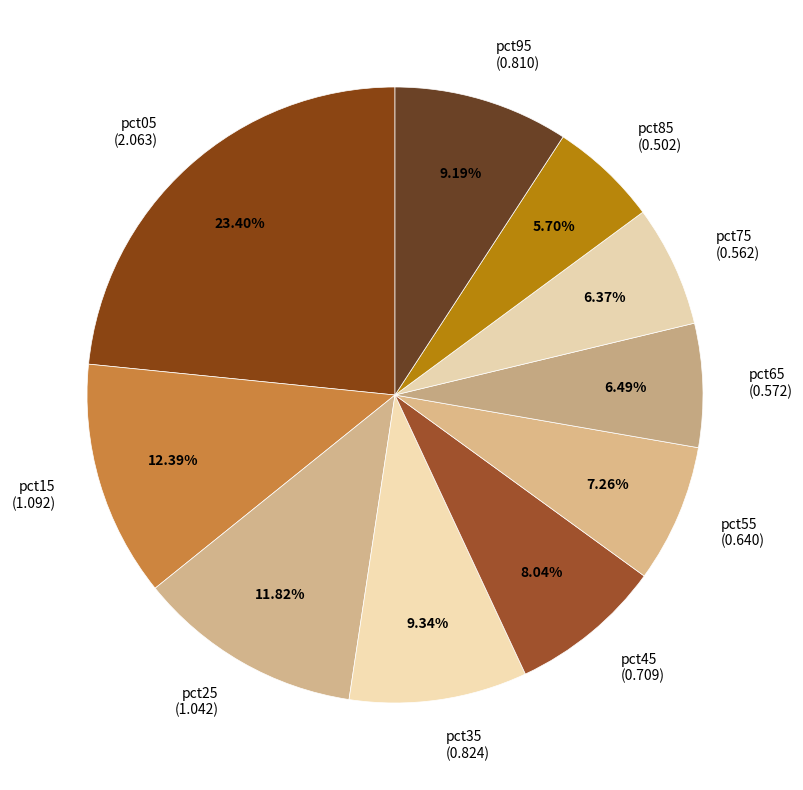

What percentage do pct25 and pct05 together represent?

35.2%